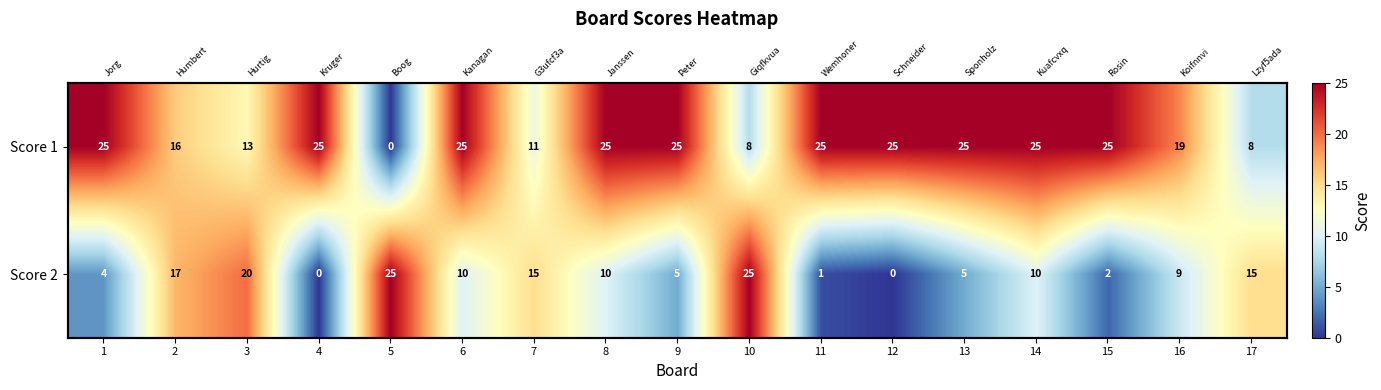

Rank the series by their maximum value, from lowest to highest.

Score 1, Score 2